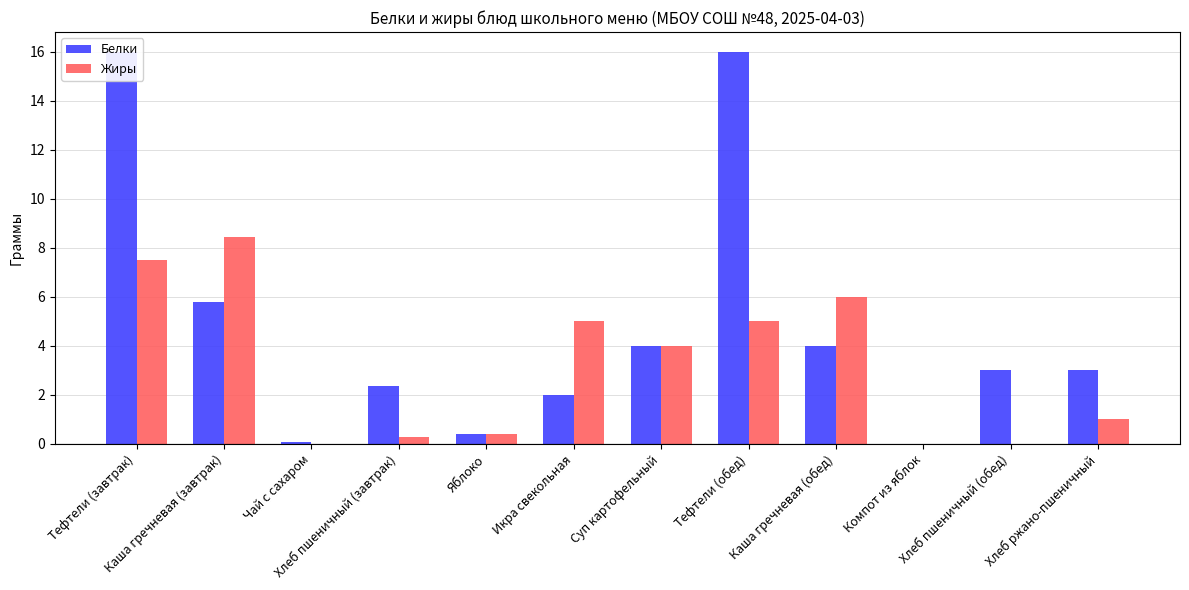

At which label is Белки closest to 8?

Каша гречневая (завтрак)